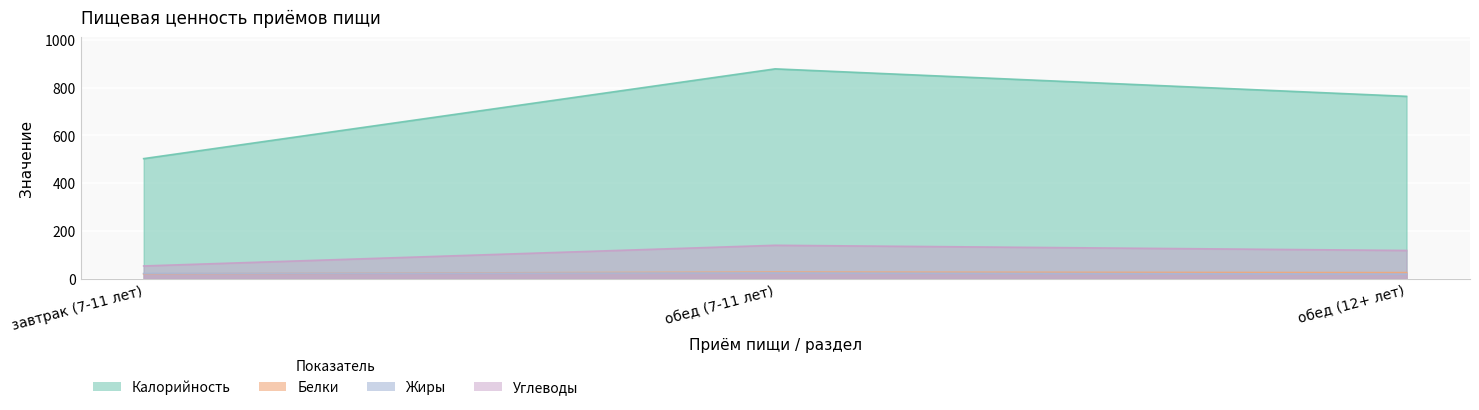

What is the minimum value for Углеводы?

54.0